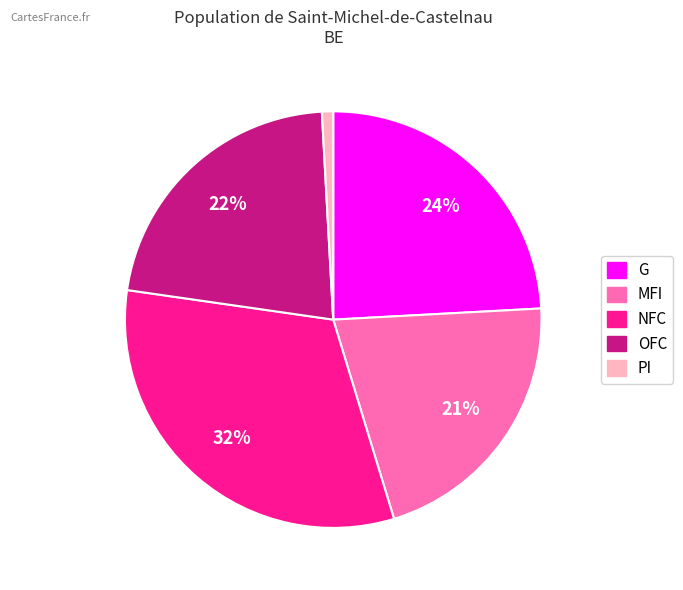

True or false: NFC accounts for 40% of the total.

False